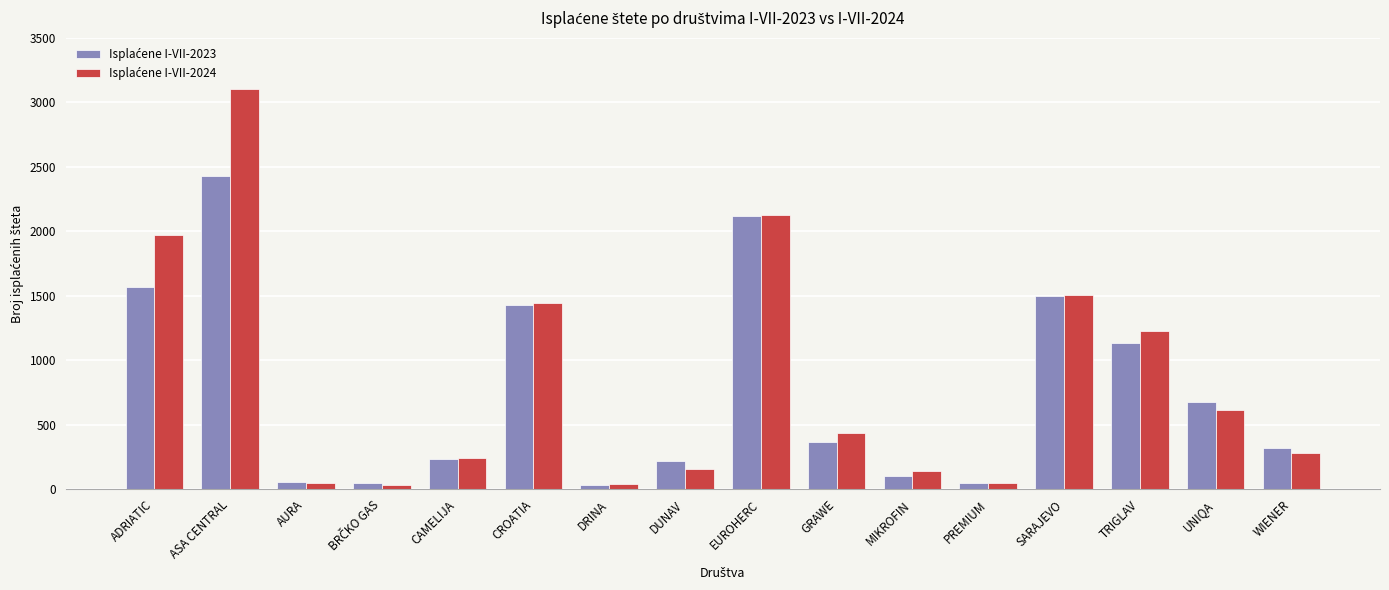

At which category is the sum across all series the highest?

ASA CENTRAL